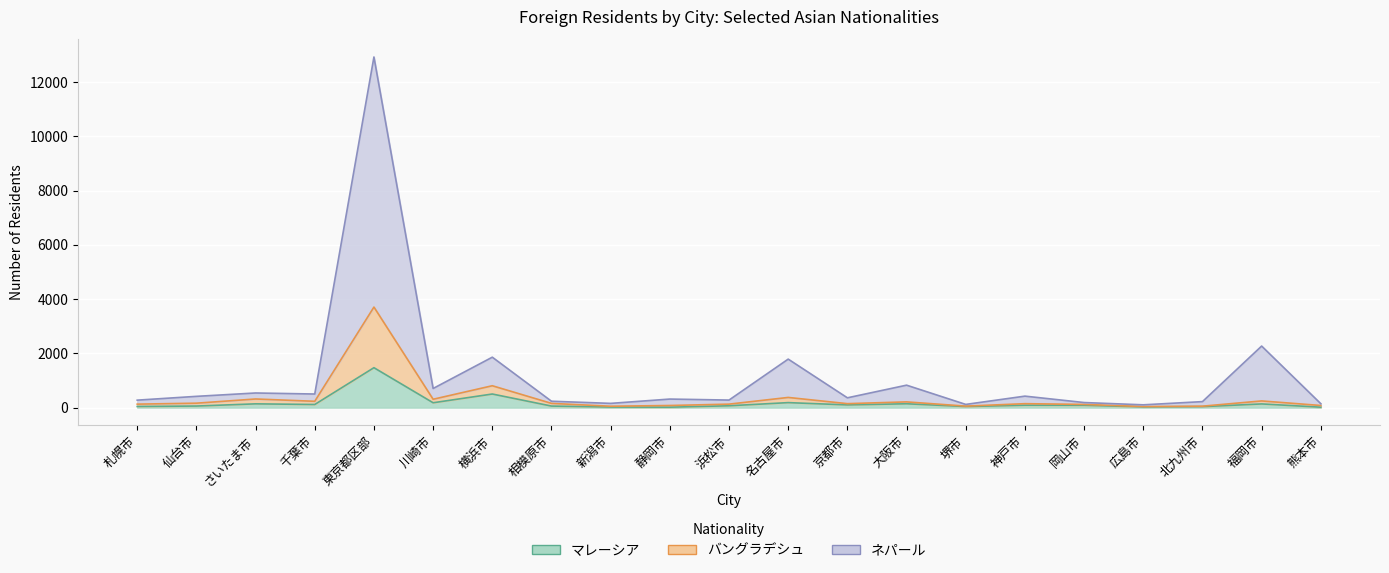

How many lines are shown in the chart?

3